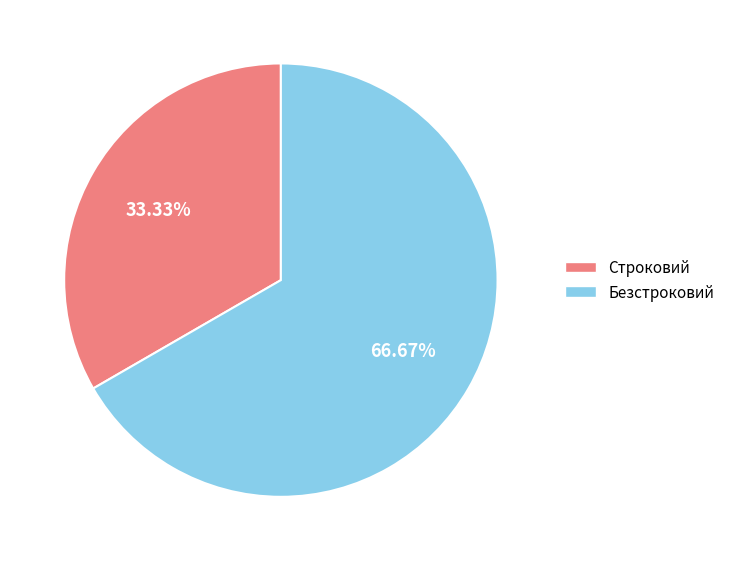

Is there a majority slice in this chart?

Yes